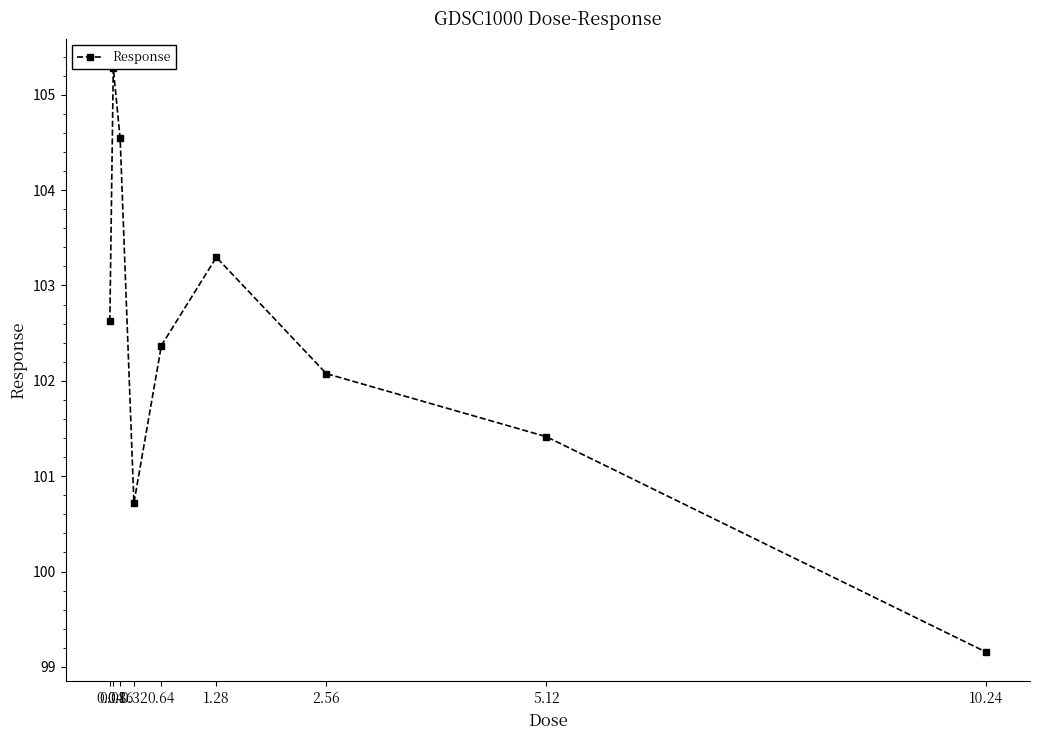

Reading left to right, what are all the values shown in this chart?

102.6	105.3	104.5	100.7	102.4	103.3	102.1	101.4	99.2